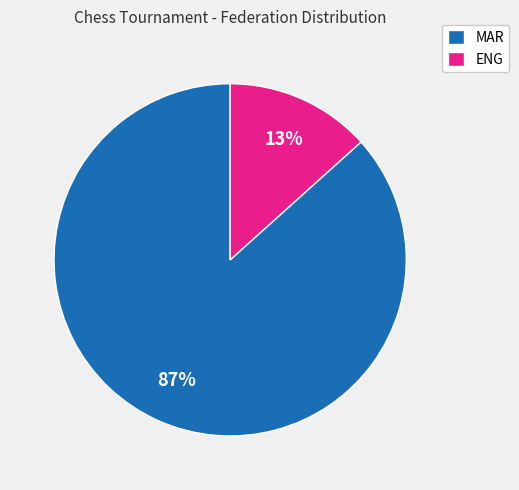

Which slice is the smallest?

ENG